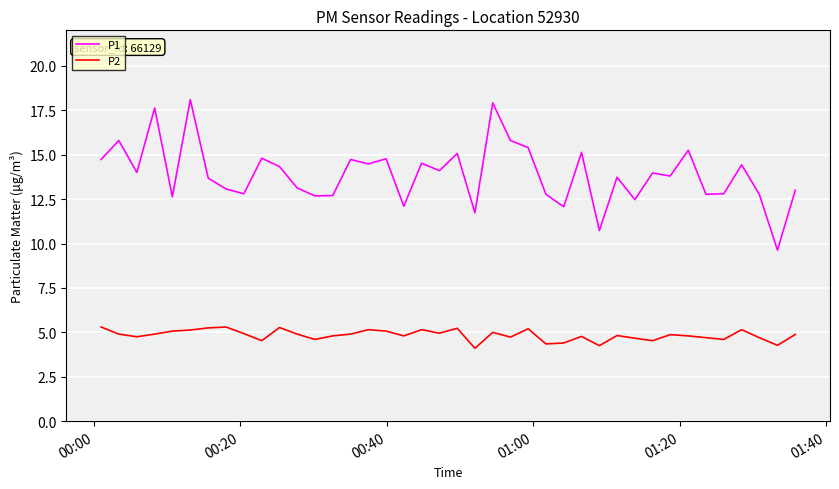

What is the difference between the second highest and minimum values in the P2 series?

1.2